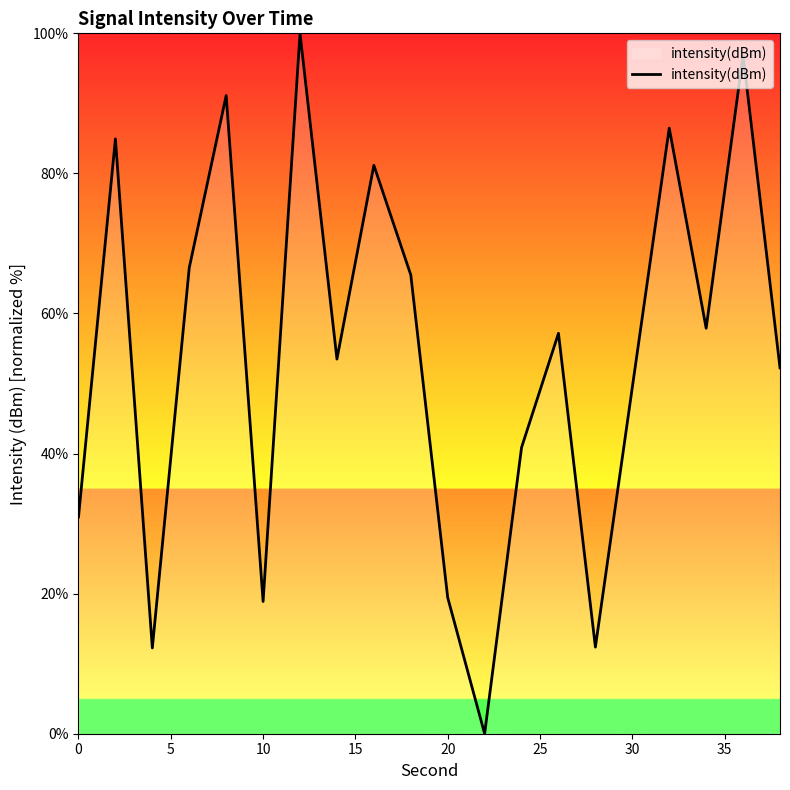

What is the greatest value displayed?

100.0